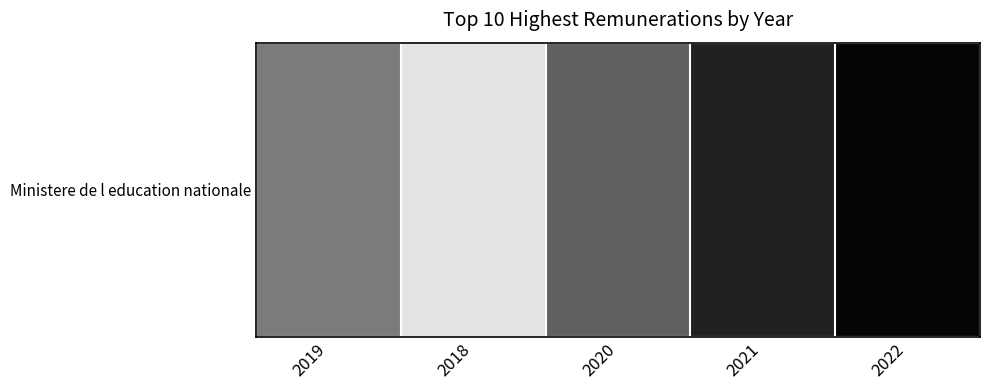

List the labels in order of value, largest first.

2022, 2021, 2020, 2019, 2018